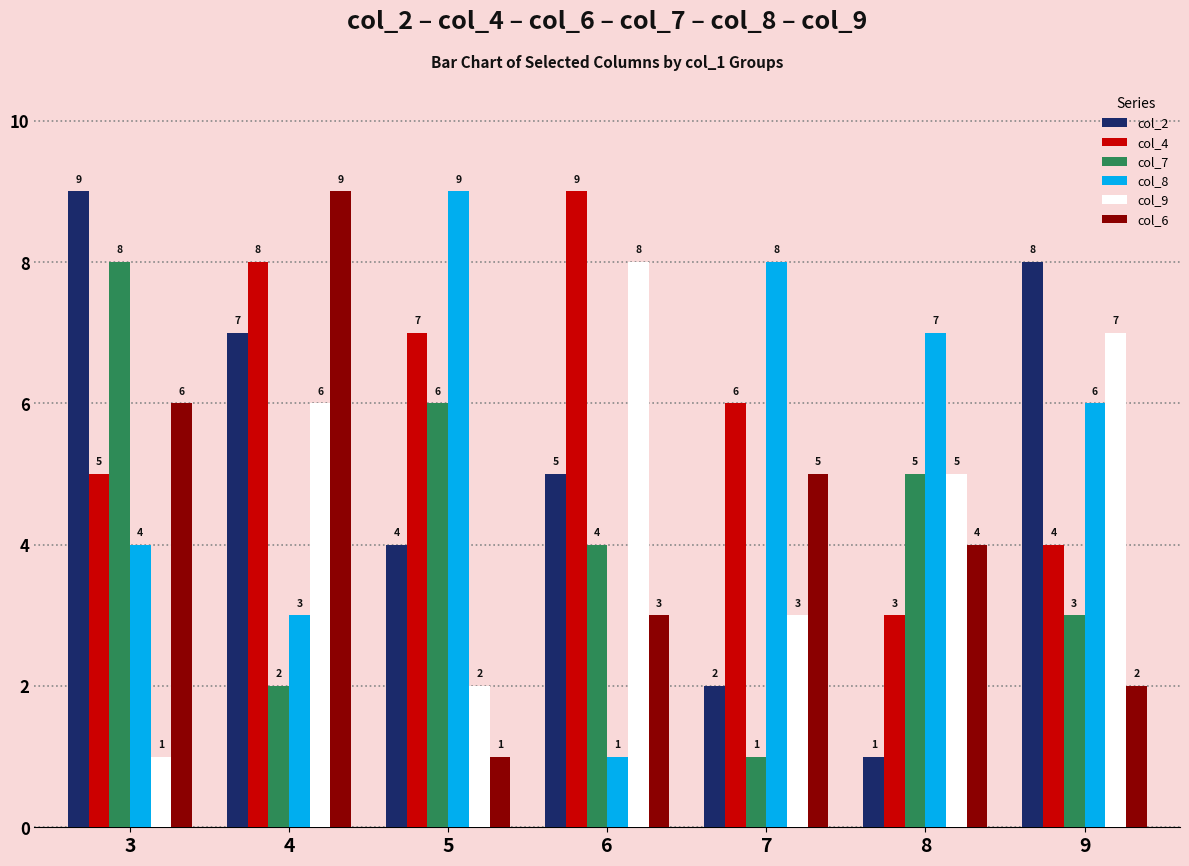

How many bars are there in each group?

6